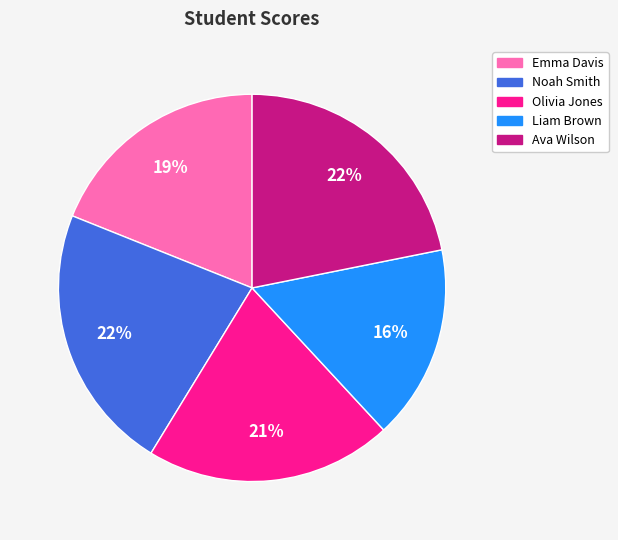

Combined, do Noah Smith and Emma Davis account for over 50%?

No